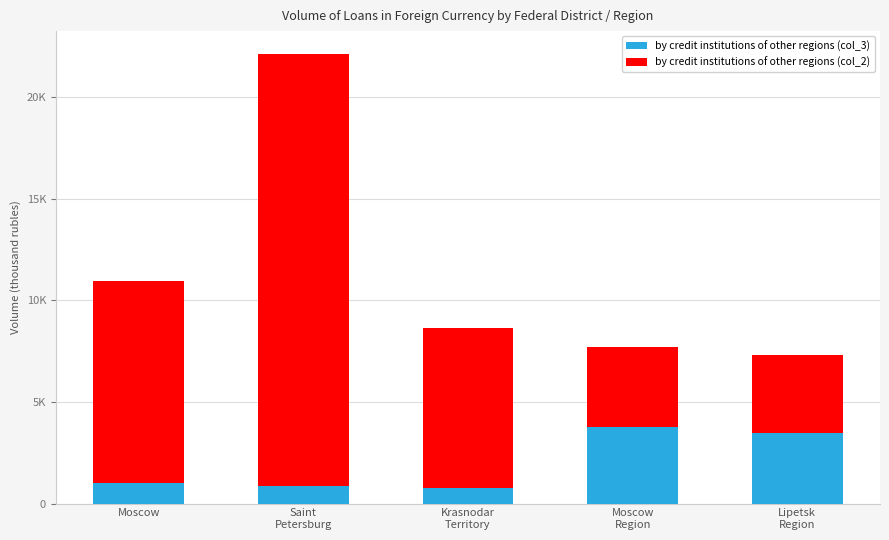

Where does the by credit institutions of other regions (col_2) series first go above 7863?

Moscow